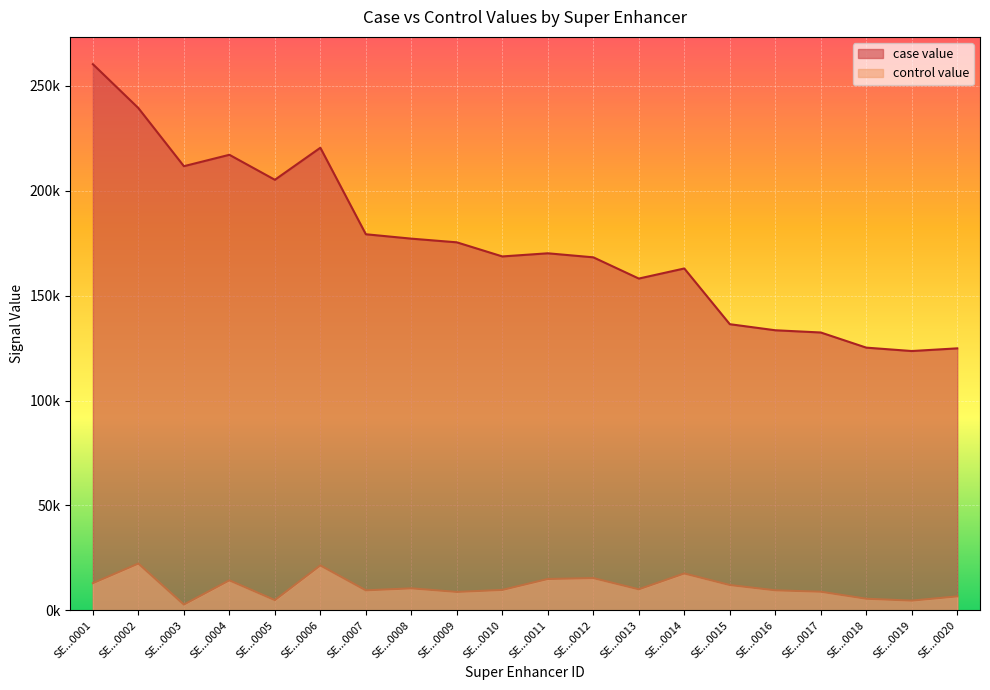

What is the difference between the second highest and minimum values in the case value series?

115782.1